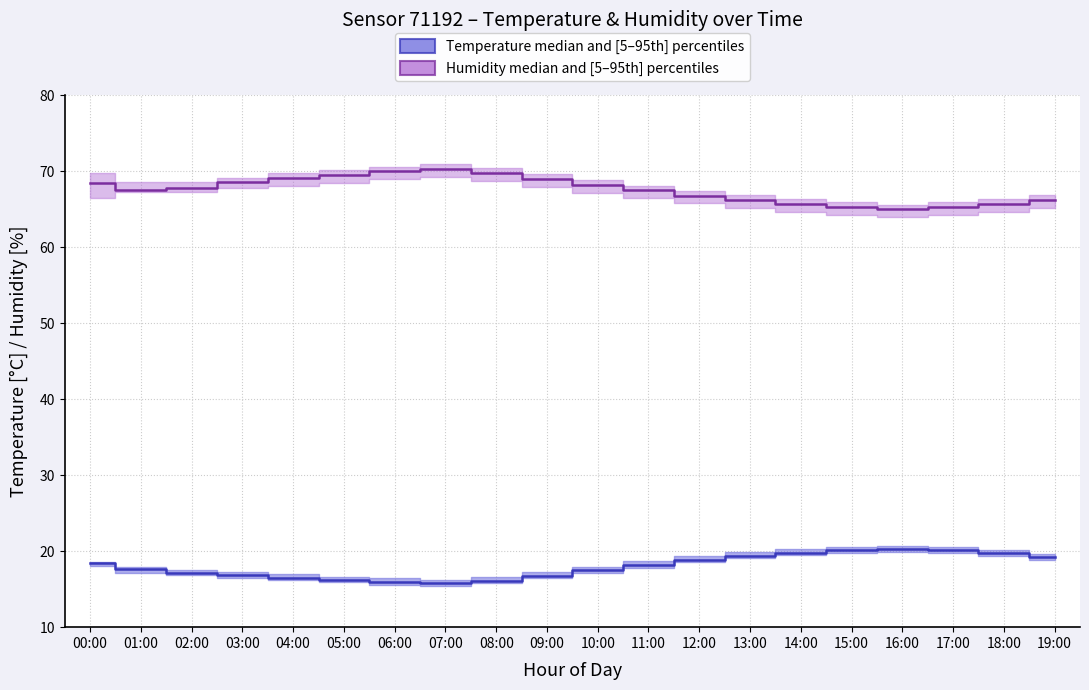

What position from the right is 18:00?

2